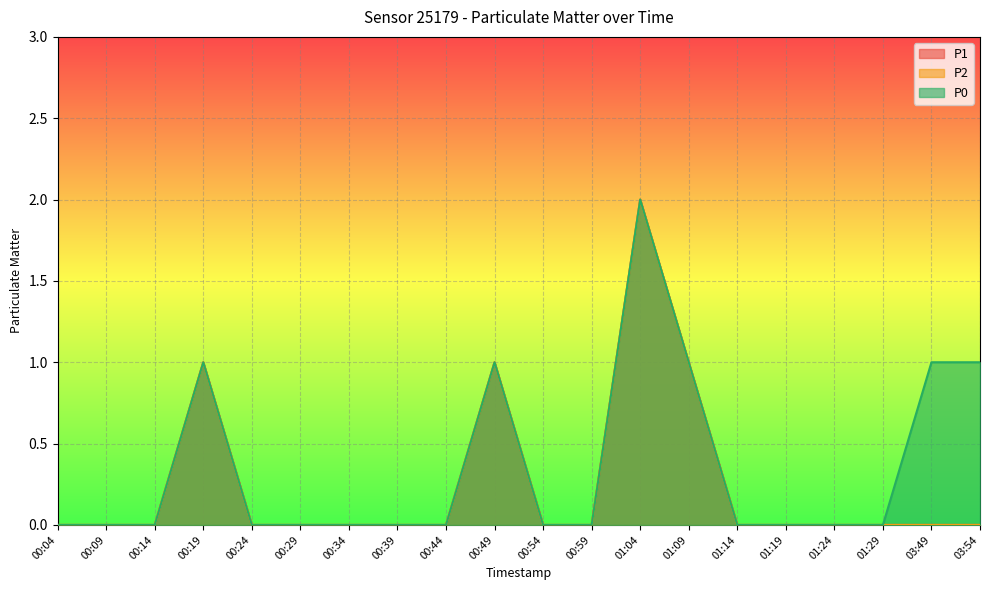

How many data points in P2 are above 0?

4